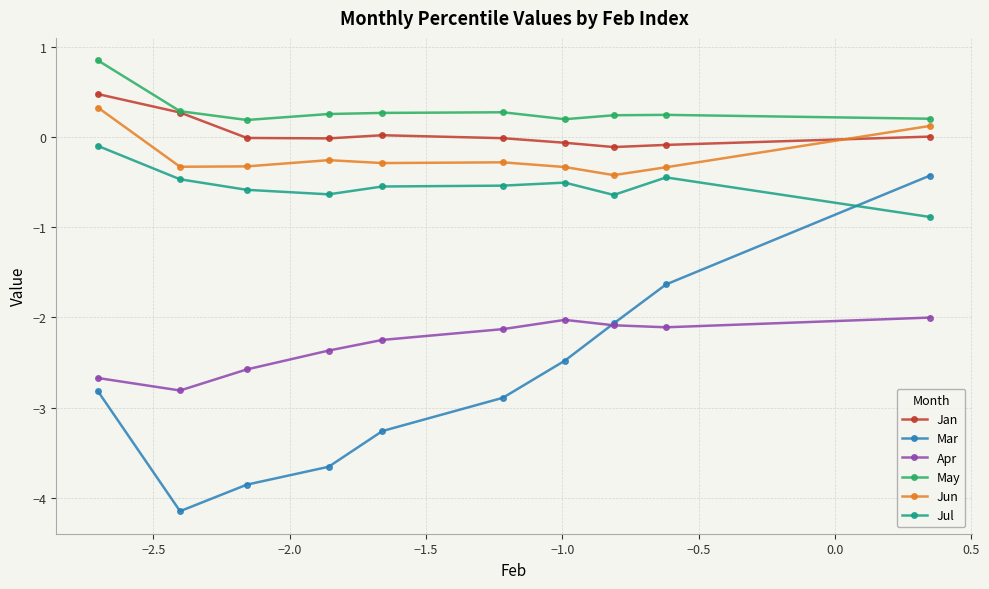

Which series has the widest spread of values?

Mar